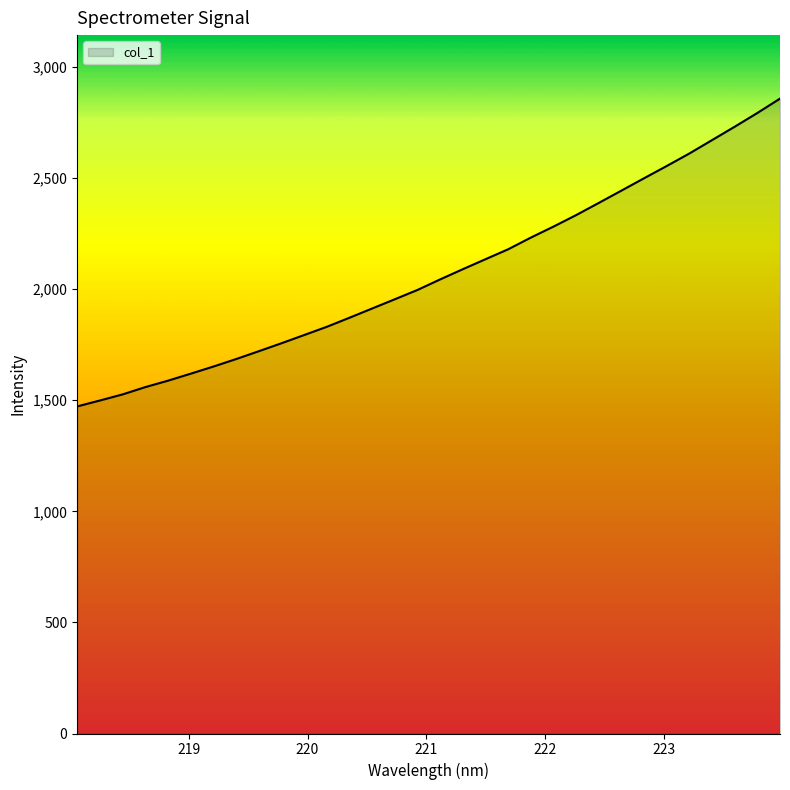

What is the difference between the maximum and minimum values?

1385.4